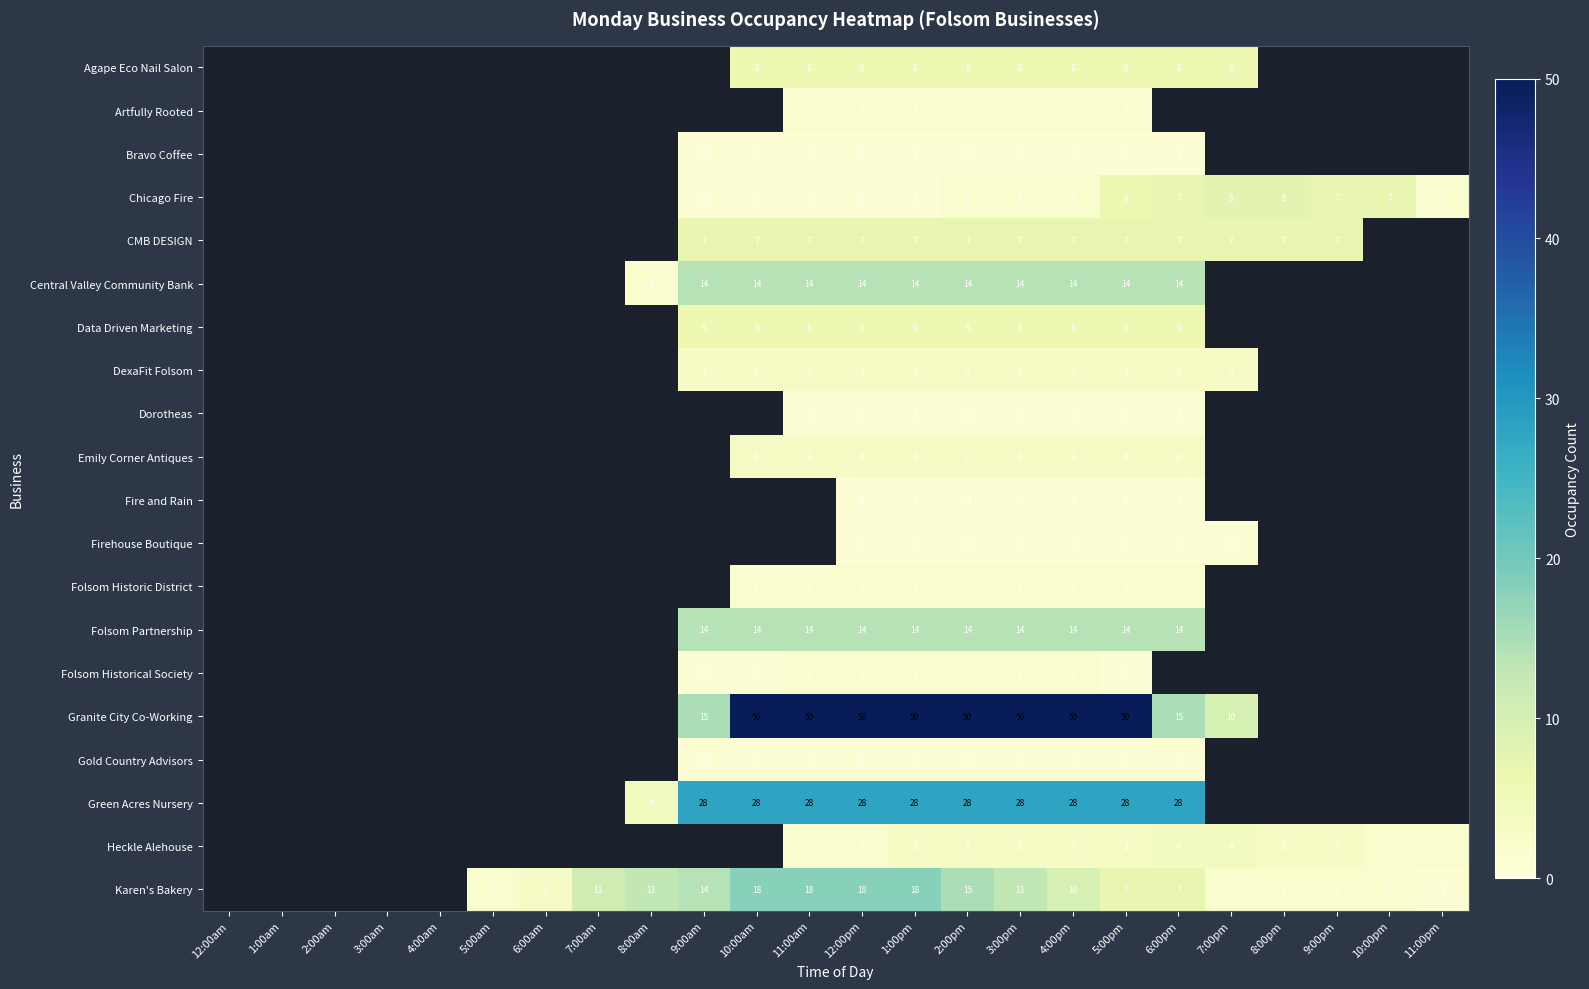

The Green Acres Nursery series shows 28 at 1:00pm. True or false?

True